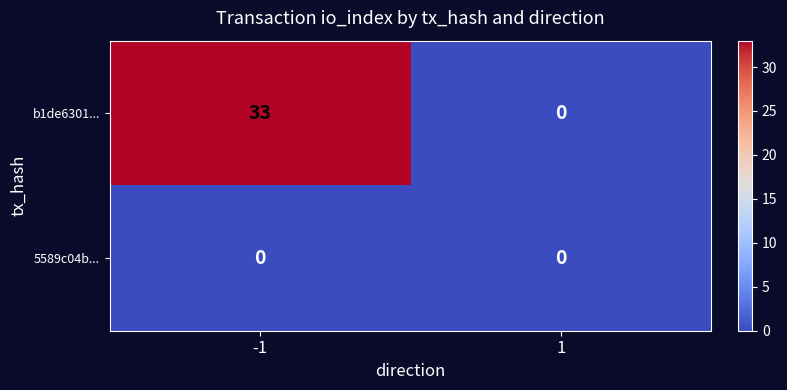

Rank the categories by b1de6301... value from lowest to highest.

1, -1